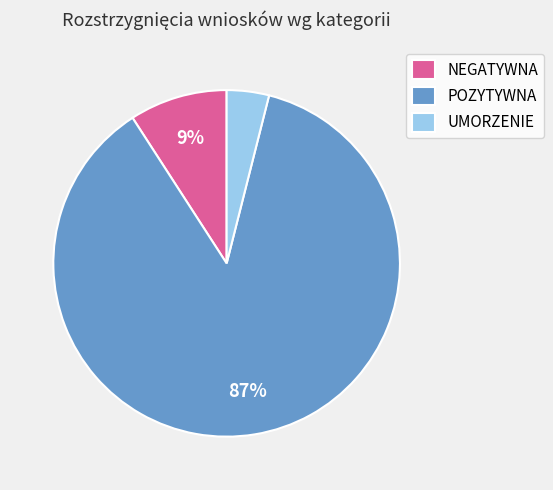

Count the number of slices in the pie.

3